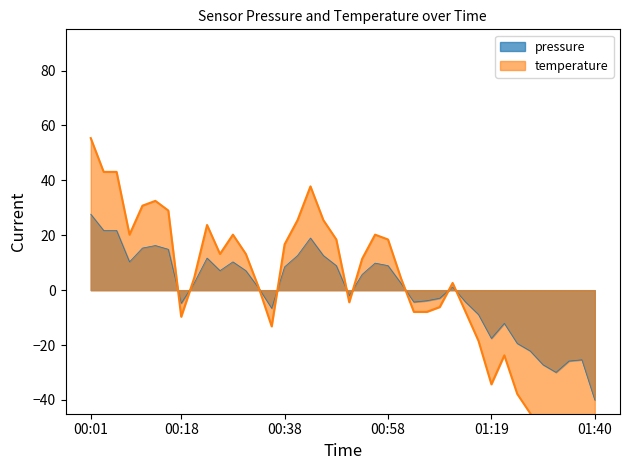

Is the value of pressure at 00:01 greater than the value of temperature at 00:41?

Yes